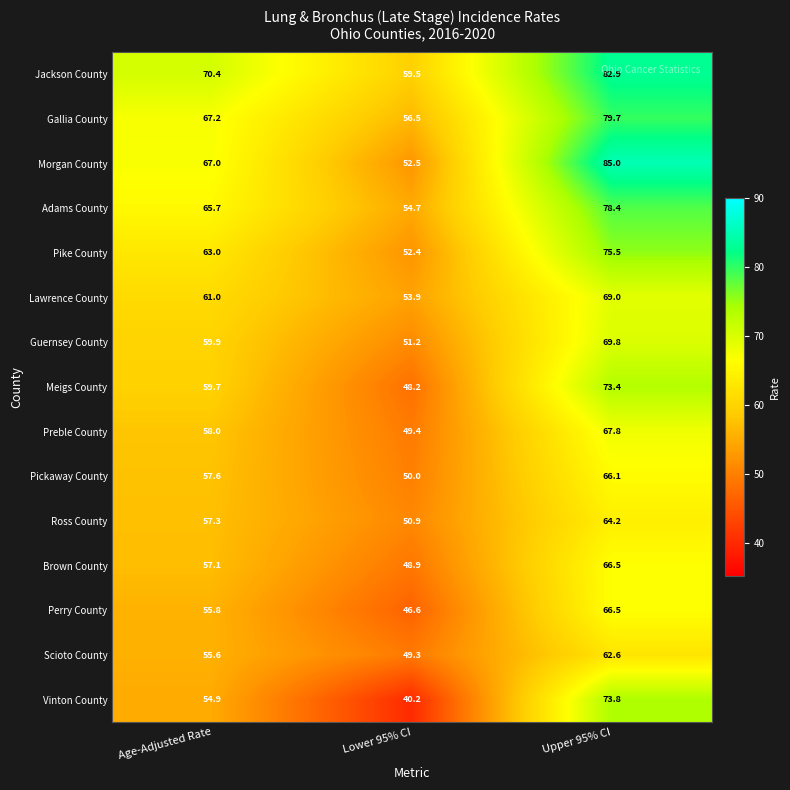

At which category is the sum across all series the highest?

Upper 95% CI